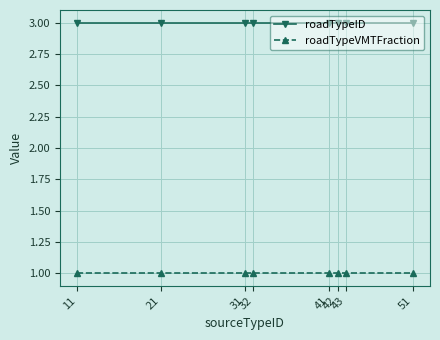

What is the sum of all roadTypeID values?

24